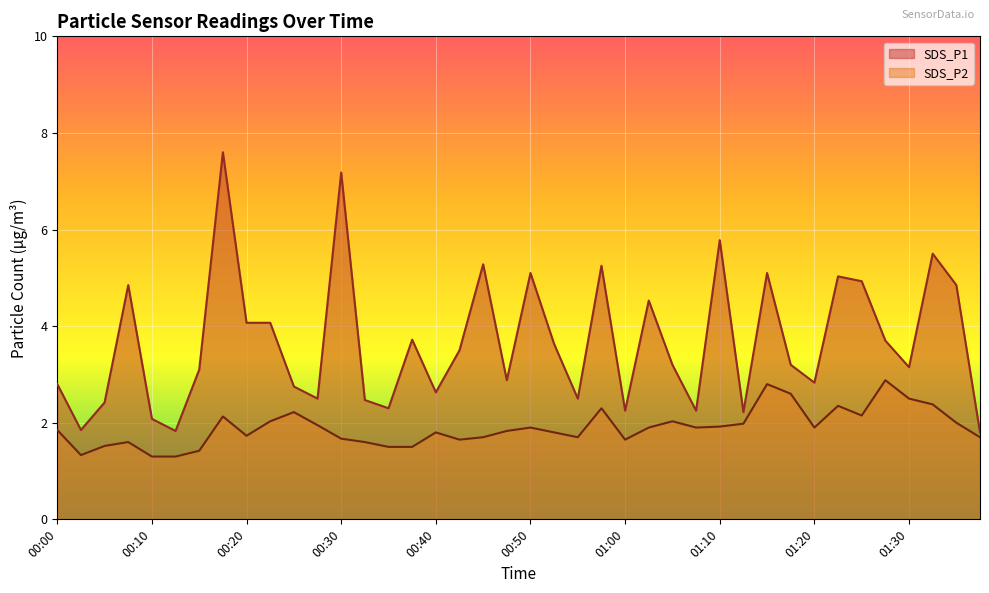

Which series has the largest total across all categories?

SDS_P1